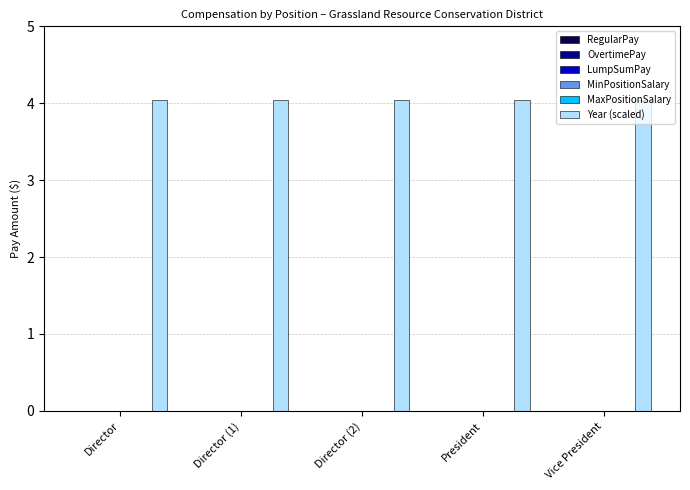

Reading right to left, list all the values displayed in this chart.

RegularPay: 0.0	0.0	0.0	0.0	0.0
OvertimePay: 0.0	0.0	0.0	0.0	0.0
LumpSumPay: 0.0	0.0	0.0	0.0	0.0
MinPositionSalary: 0.0	0.0	0.0	0.0	0.0
MaxPositionSalary: 0.0	0.0	0.0	0.0	0.0
Year (scaled): 4.0	4.0	4.0	4.0	4.0